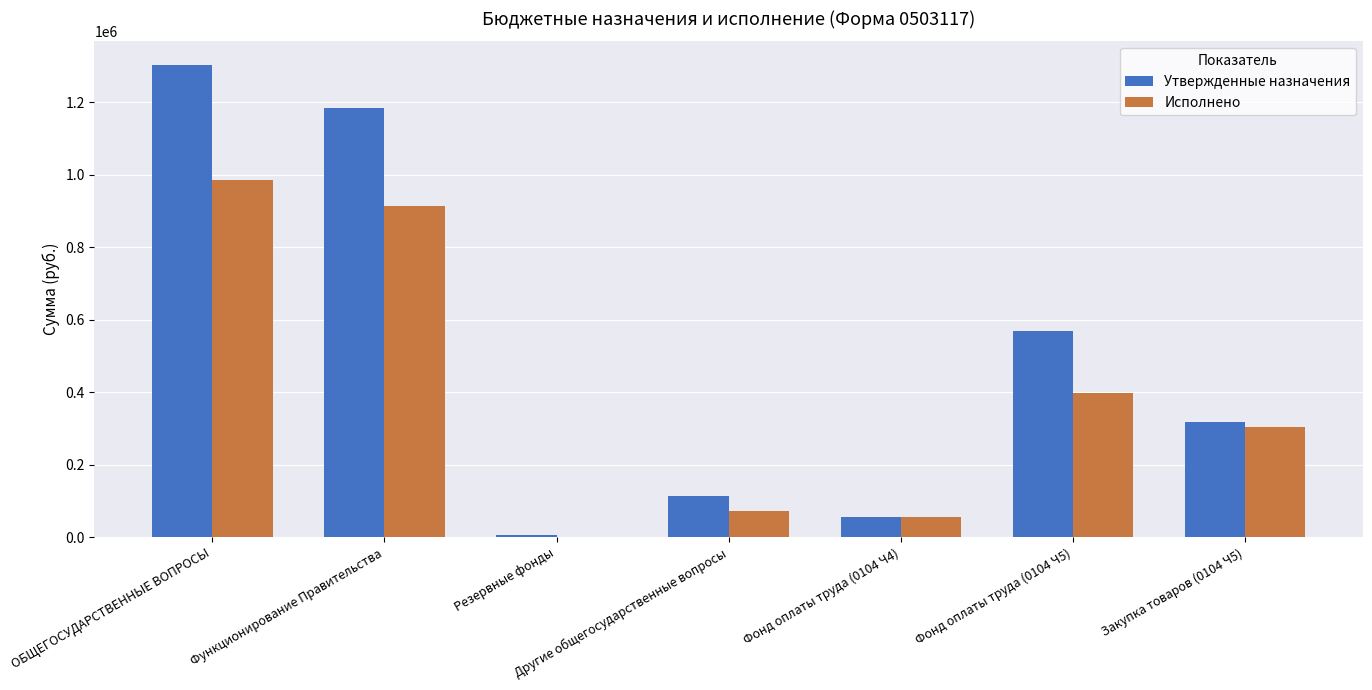

Are the bars grouped side by side (vs. stacked)?

Yes